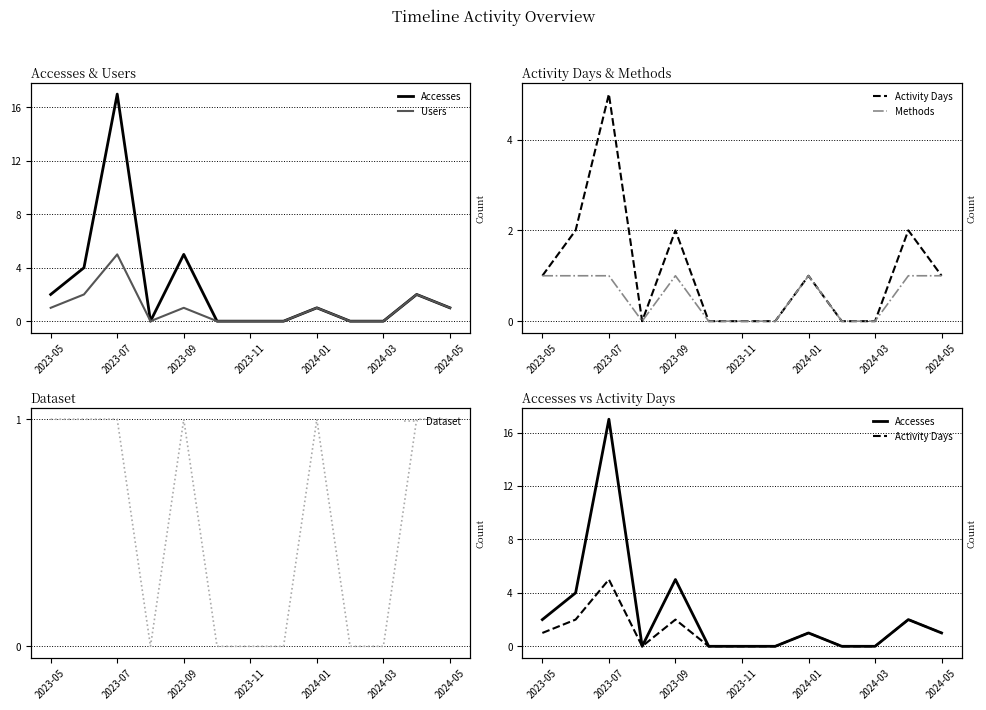

How many data points in Accesses are above 1?

5